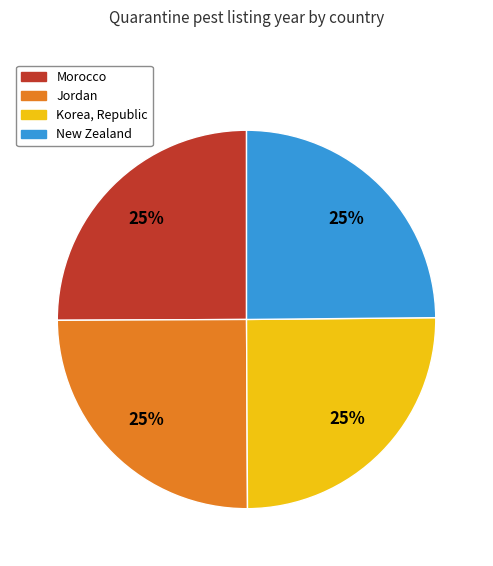

What is the ratio of the value at New Zealand to the value at Jordan?

1.0